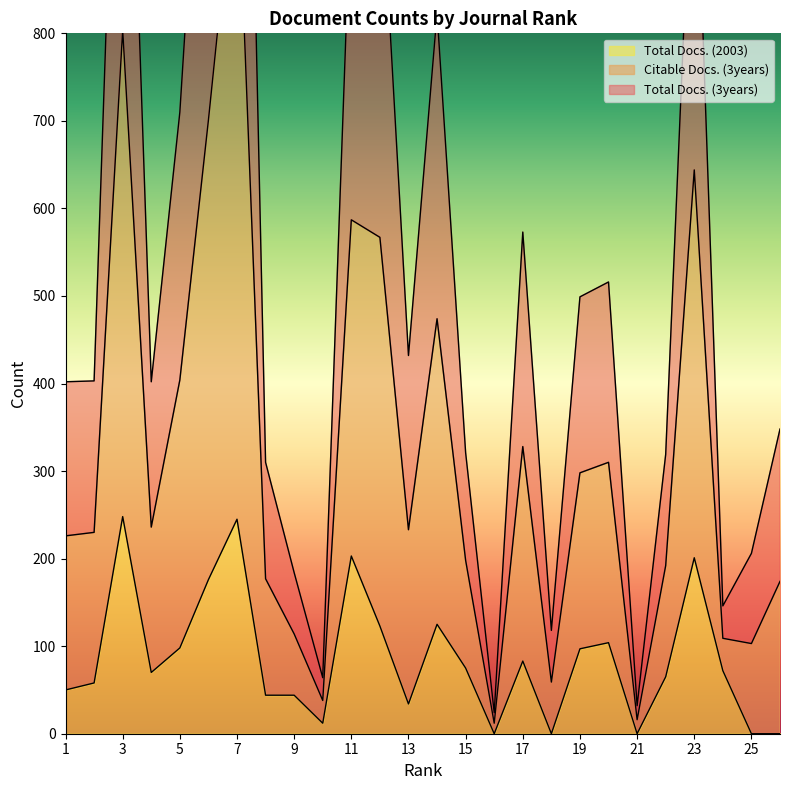

Where does the Total Docs. (3years) series first go above 403?

3